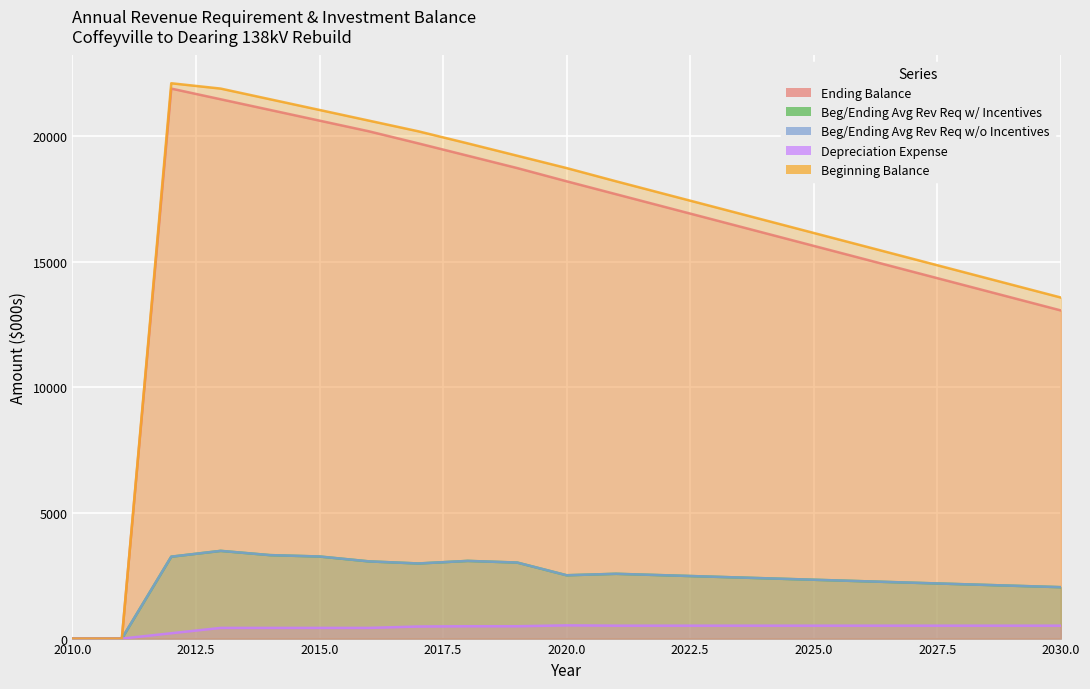

Where is the first local maximum for Beg/Ending Avg Rev Req w/o Incentives?

2013